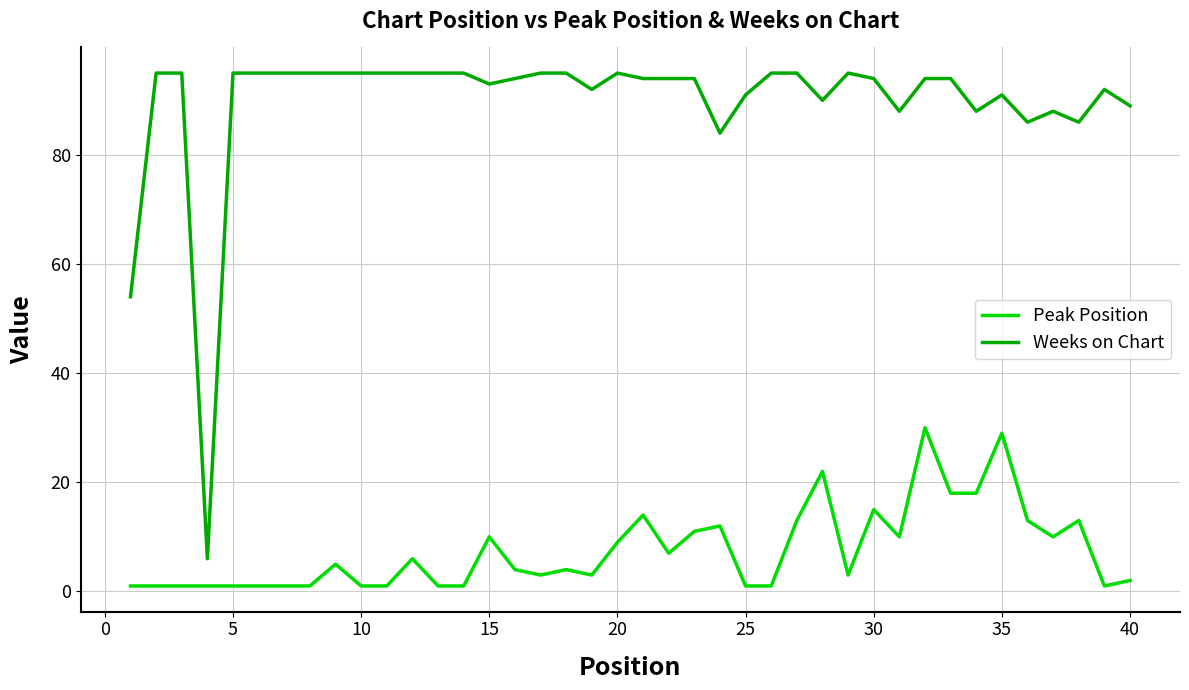

What is the maximum value shown in the chart?

95